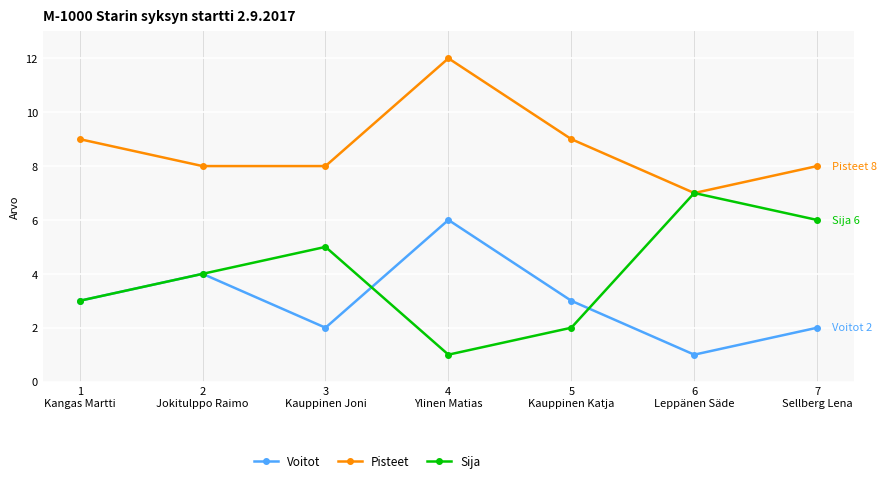

Reading left to right, extract all data points from this chart.

Voitot: 3	4	2	6	3	1	2
Pisteet: 9	8	8	12	9	7	8
Sija: 3	4	5	1	2	7	6